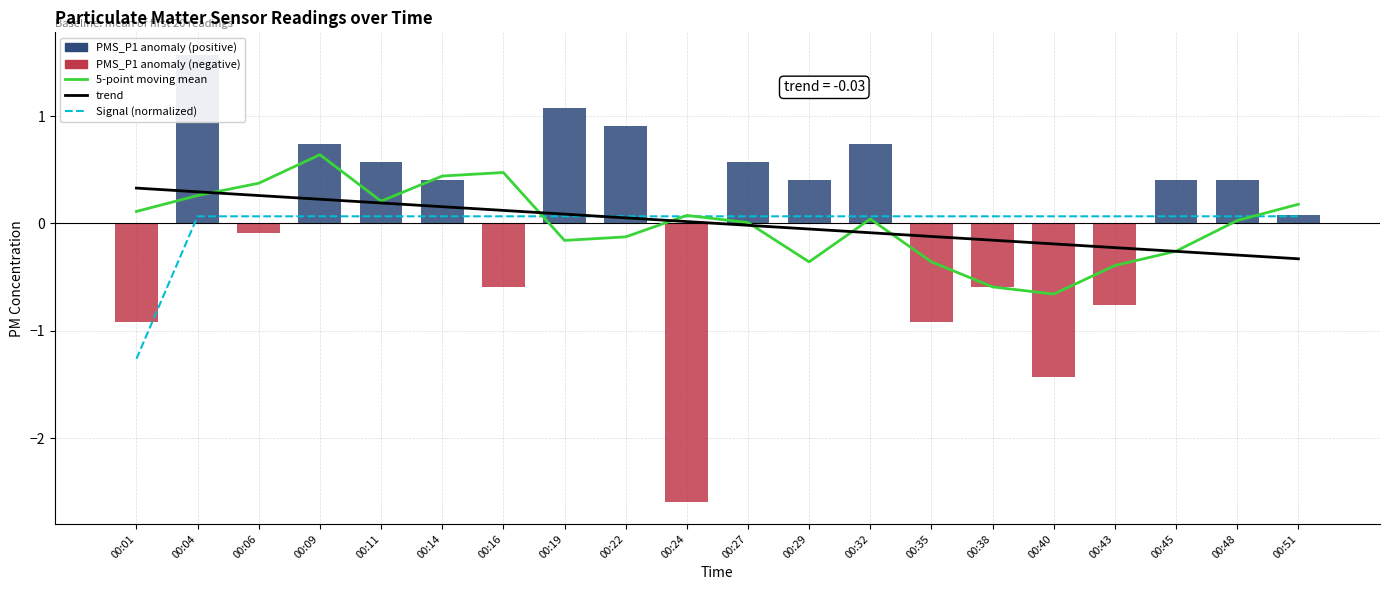

Reading left to right, transcribe all the data shown in this chart.

5-point moving mean: 0.1	0.3	0.4	0.6	0.2	0.4	0.5	-0.2	-0.1	0.1	0.0	-0.4	0.0	-0.4	-0.6	-0.7	-0.4	-0.3	0.0	0.2
trend: 0.3	0.3	0.3	0.2	0.2	0.2	0.1	0.1	0.1	0.0	-0.0	-0.1	-0.1	-0.1	-0.2	-0.2	-0.2	-0.3	-0.3	-0.3
Signal (normalized): -1.3	0.1	0.1	0.1	0.1	0.1	0.1	0.1	0.1	0.1	0.1	0.1	0.1	0.1	0.1	0.1	0.1	0.1	0.1	0.1
PMS anomaly (P1+P2): -0.9	1.6	-0.1	0.7	0.6	0.4	-0.6	1.1	0.9	-2.6	0.6	0.4	0.7	-0.9	-0.6	-1.4	-0.8	0.4	0.4	0.1